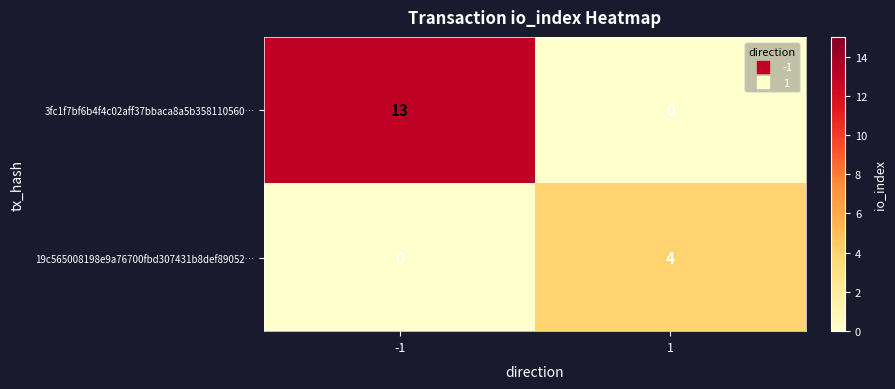

Rank the series at -1 from lowest to highest value.

19c565008198e9a76700fbd307431b8def89052…, 3fc1f7bf6b4f4c02aff37bbaca8a5b358110560…